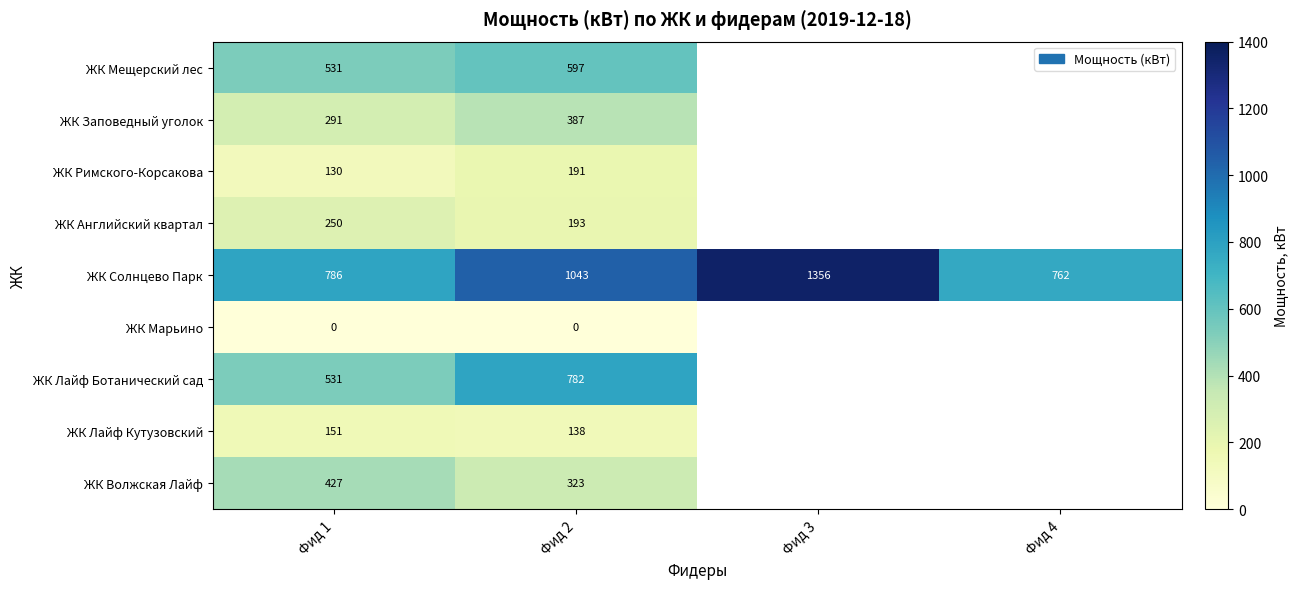

Rank the categories by ЖК Марьино value from highest to lowest.

Фид 1, Фид 2, Фид 3, Фид 4